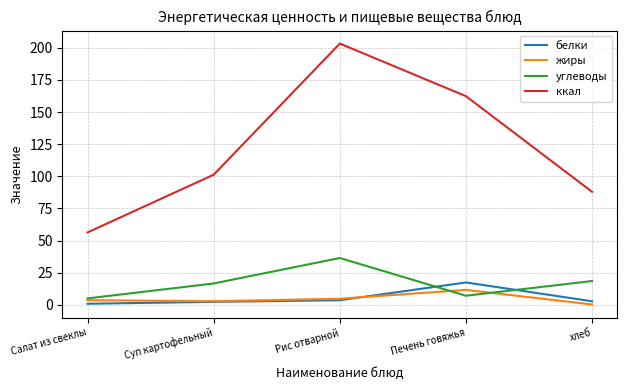

Which label corresponds to the largest value in the chart?

Рис отварной